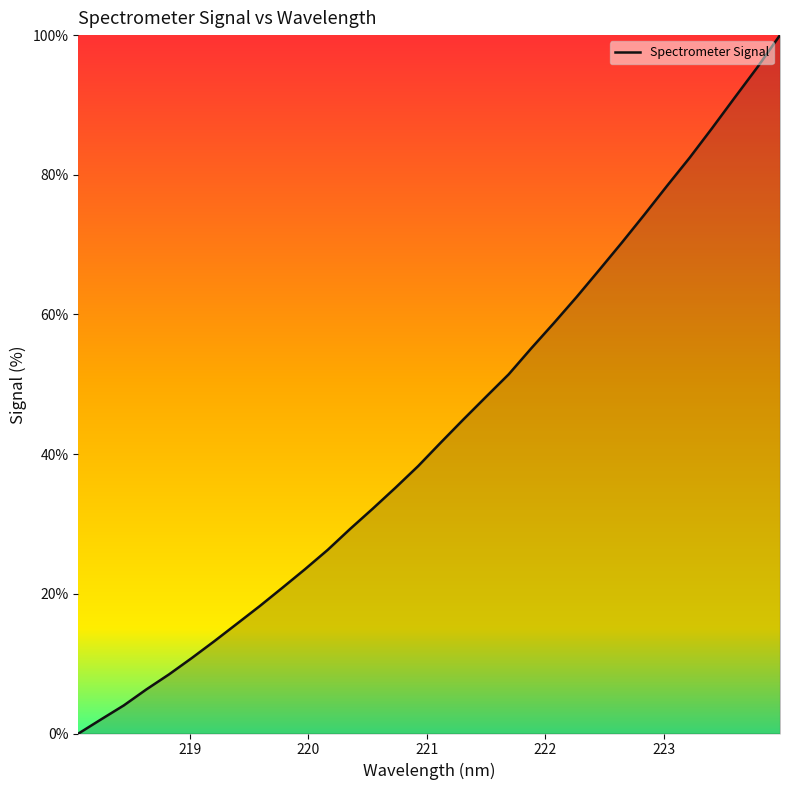

What is the greatest value displayed?

100.0